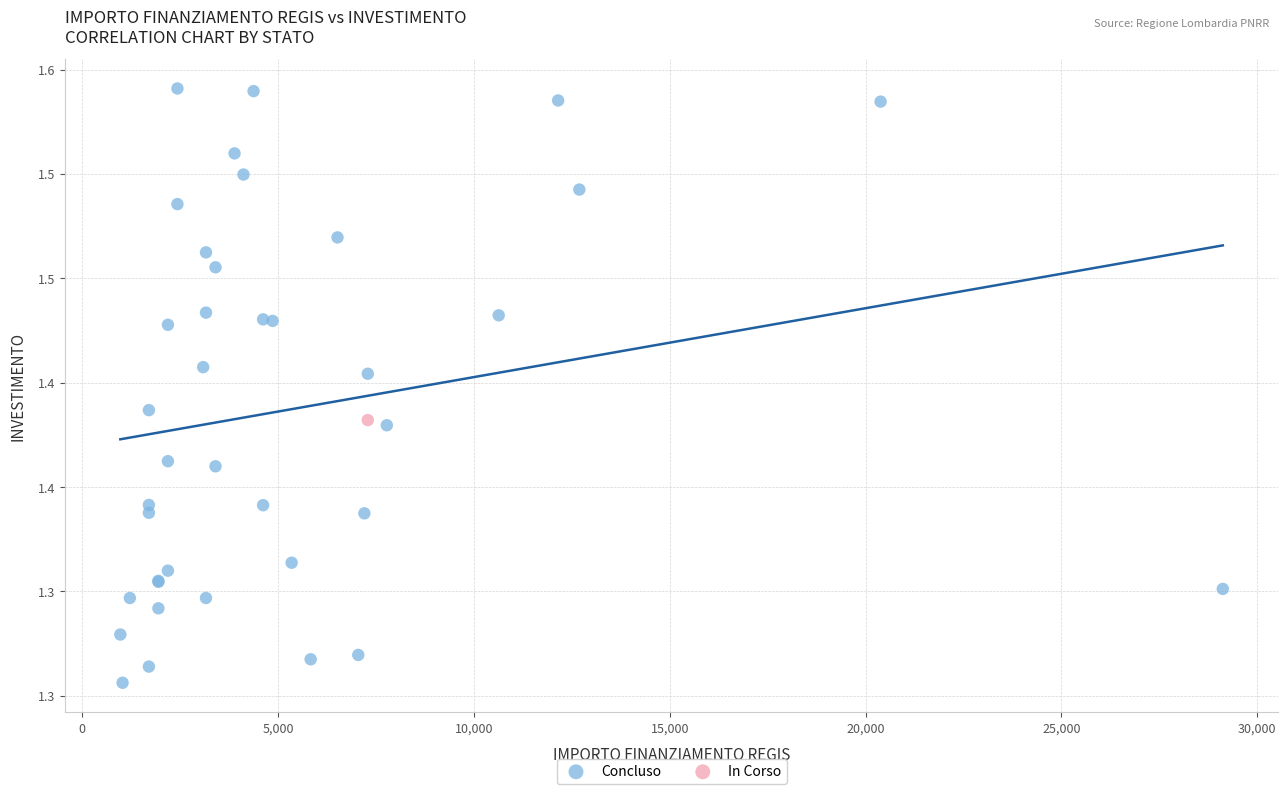

What are all the series names shown in the legend?

Concluso, In Corso